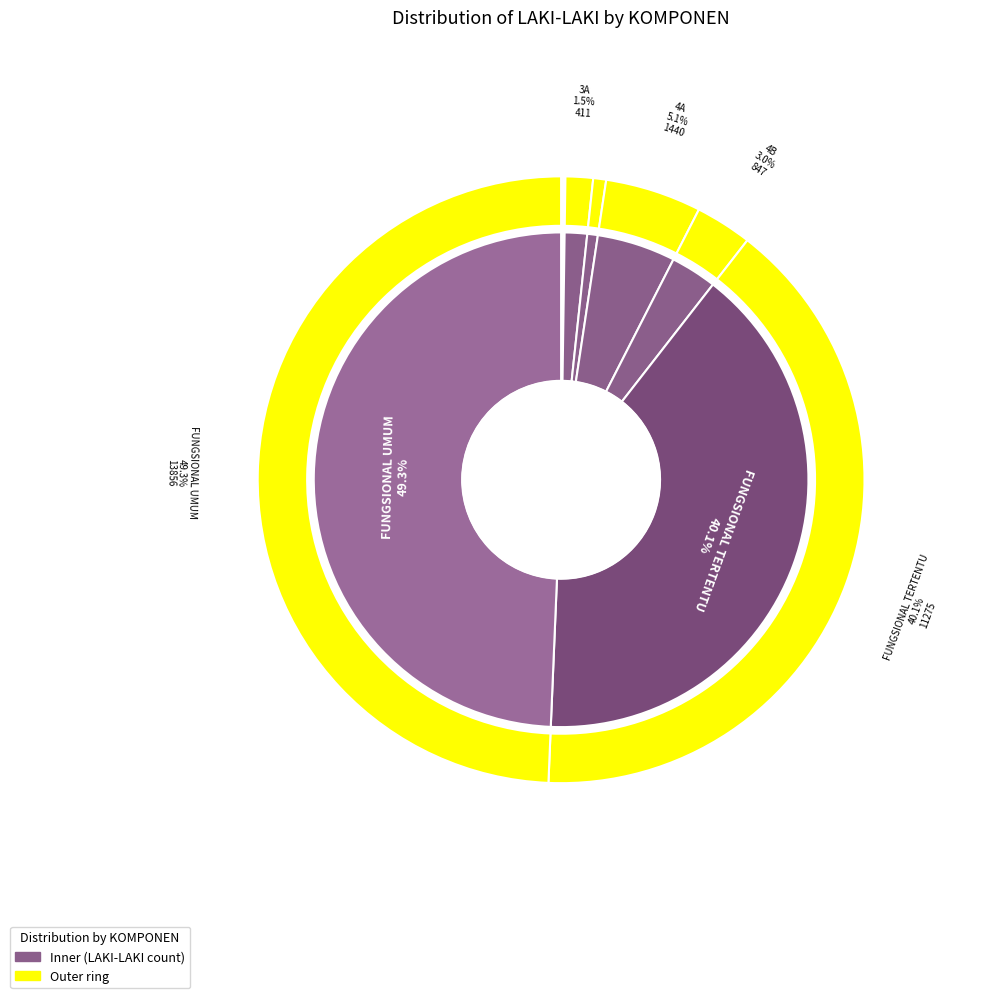

Count the number of slices in the pie.

9